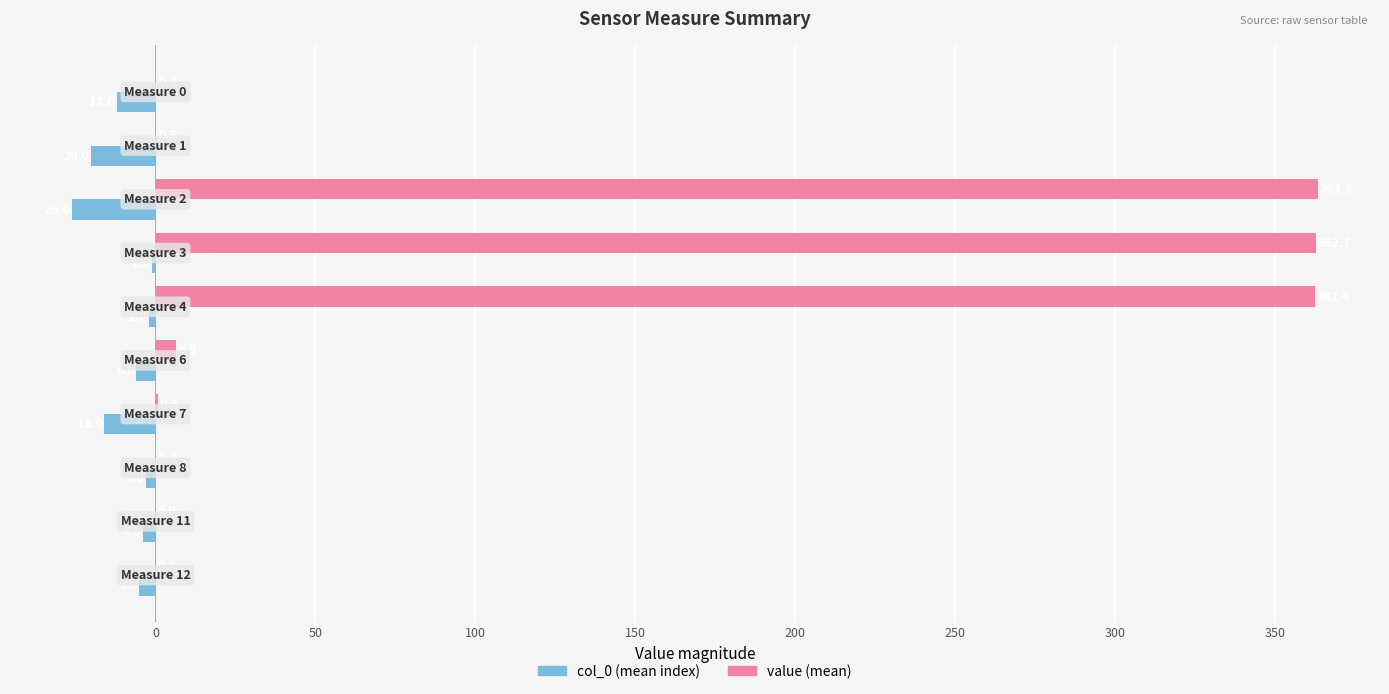

What is the difference between the second highest and second lowest values in the col_0 (mean index) series?

18.0